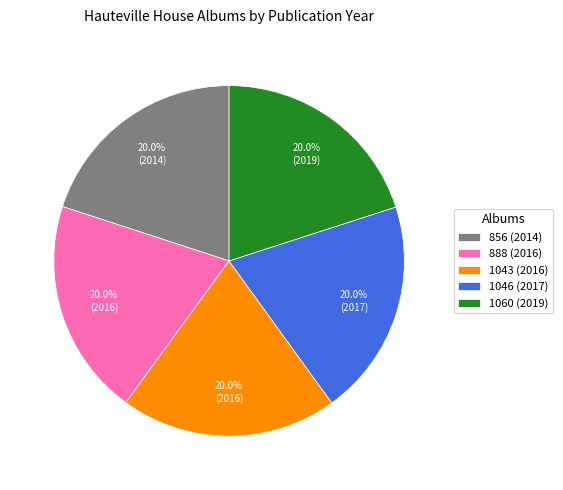

Is there any slice that represents more than half of the pie?

No